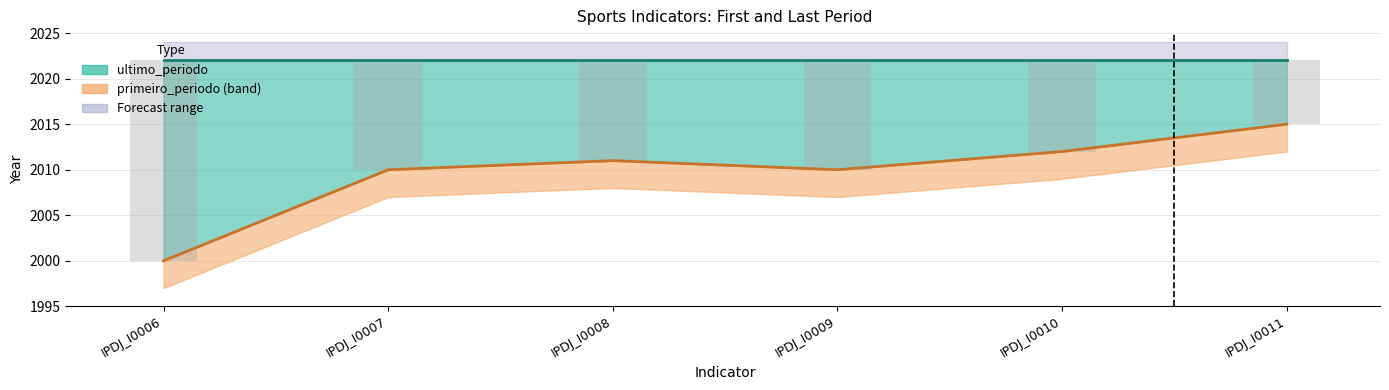

What is the value of the primeiro_periodo line bar at the 1st from the left?

2000